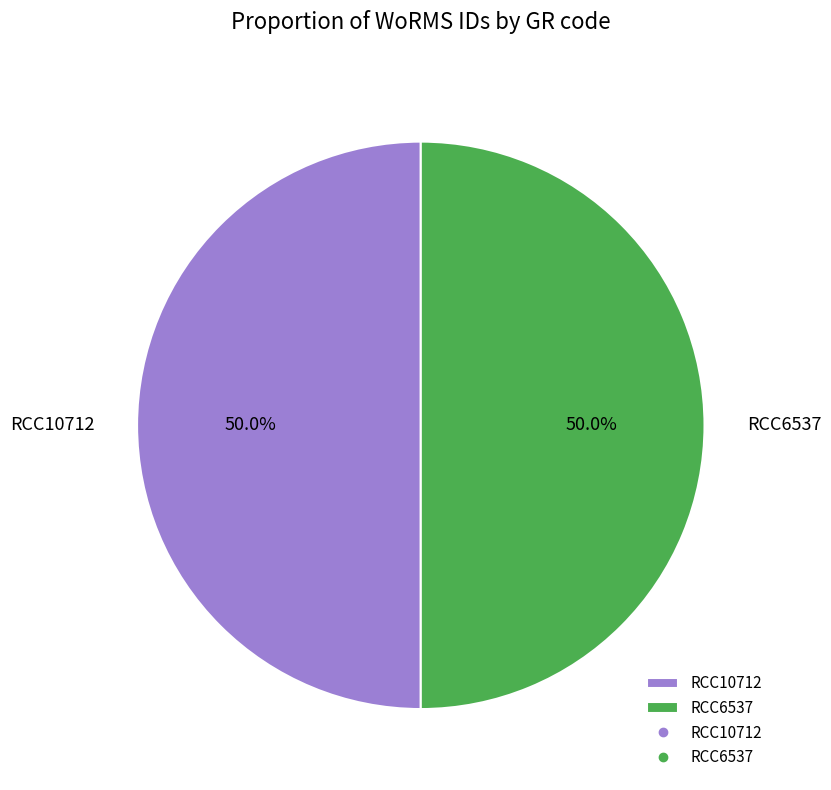

What is the ratio of the value at RCC6537 to the value at RCC10712?

1.0